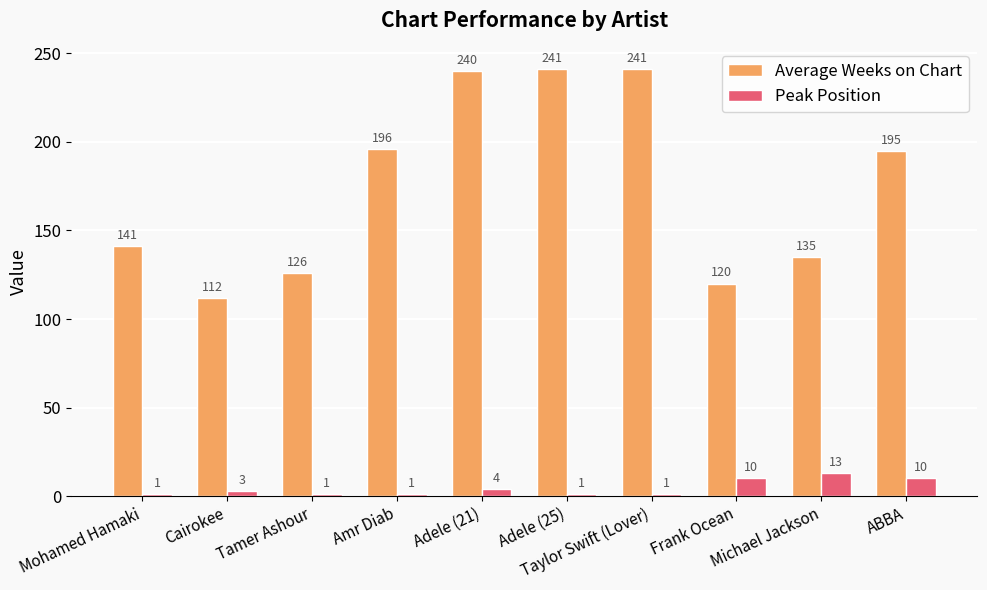

What is the minimum value shown in the chart?

1